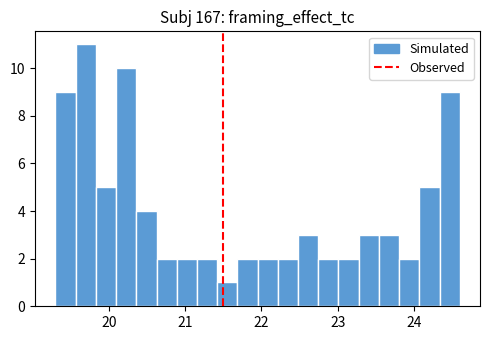

Around what value on the x-axis is the tallest bar? Give the approximate position of its centre, as read against the axis.

19.7